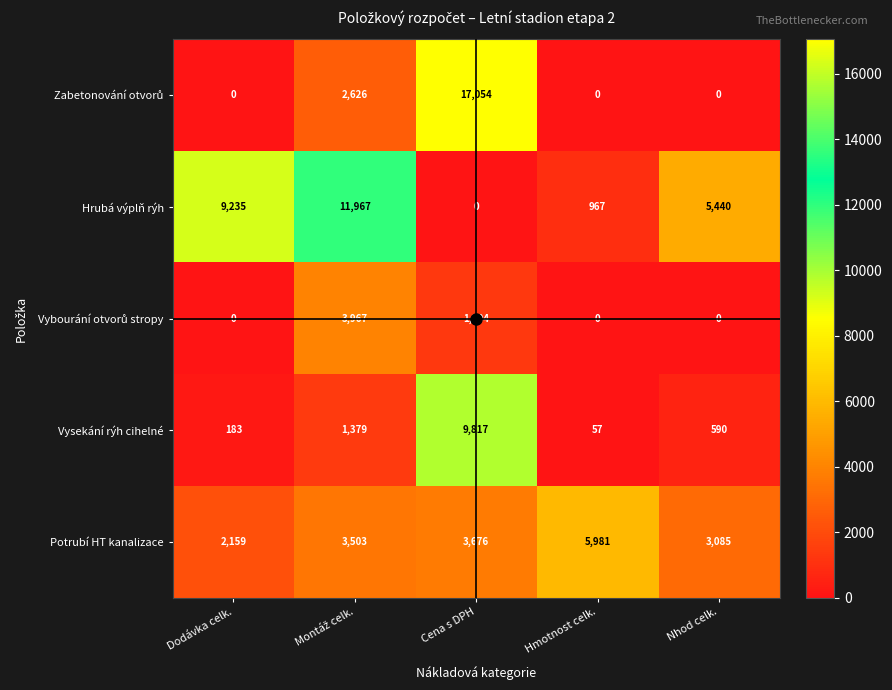

At which label is Hrubá výplň rýh closest to 5983?

Nhod celk.